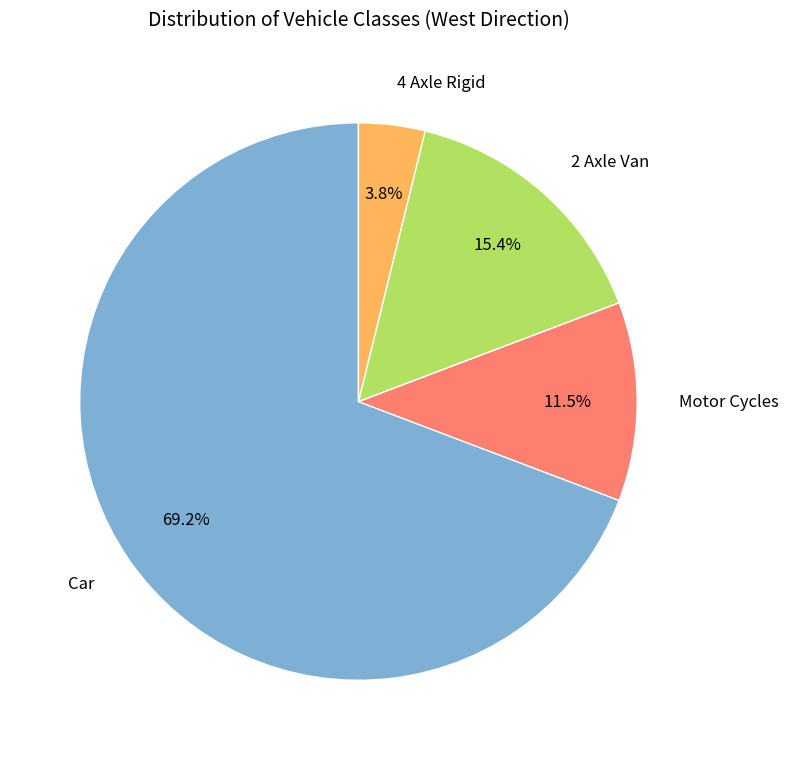

Rank the categories by value from lowest to highest.

4 Axle Rigid, Motor Cycles, 2 Axle Van, Car